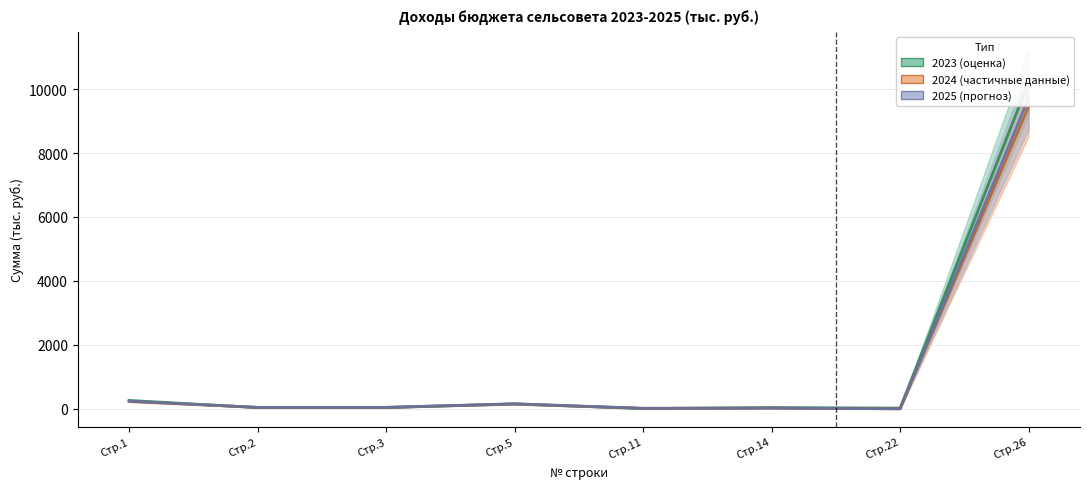

At which category does the chart reach its minimum across all series?

22